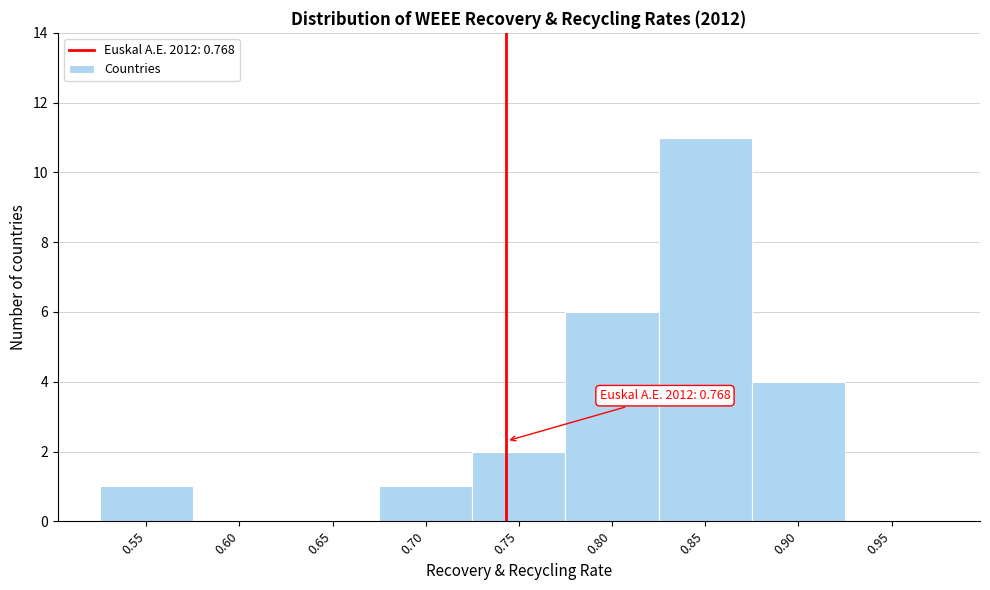

Reading left to right, what are all the values shown in this chart?

0.55=1	0.60=0	0.65=0	0.70=1	0.75=2	0.80=6	0.85=11	0.90=4	0.95=0